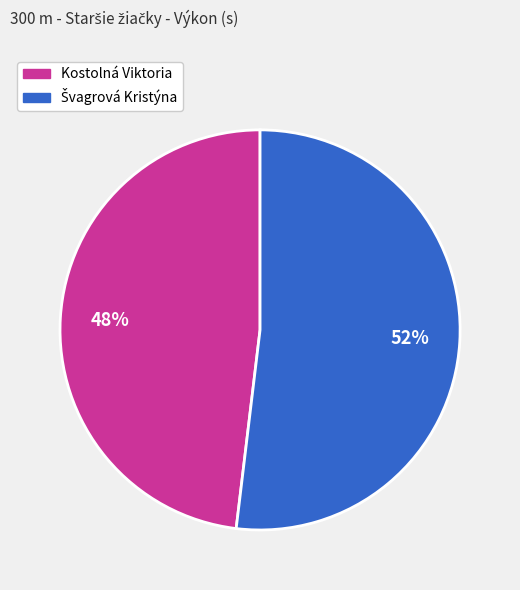

True or false: Kostolná Viktoria accounts for 48% of the total.

True